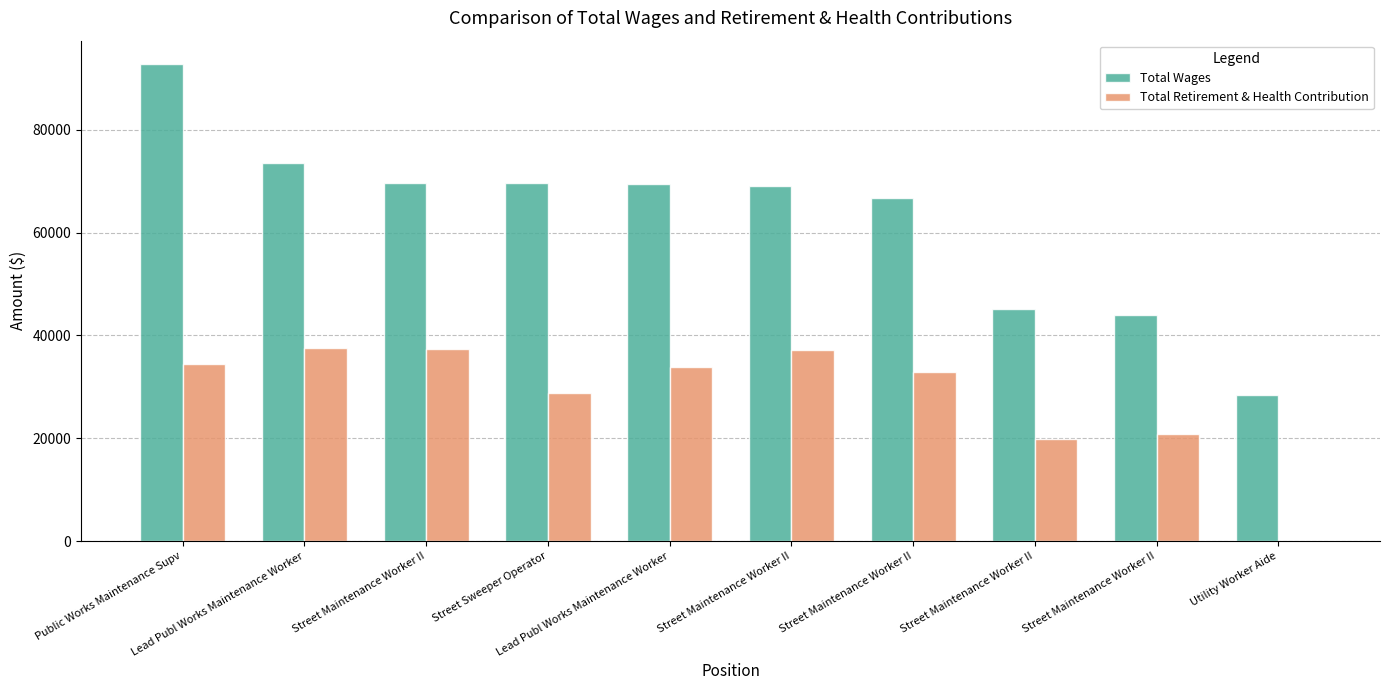

Which series changed the most between Public Works Maintenance Supv and Lead Publ Works Maintenance Worker?

Total Wages